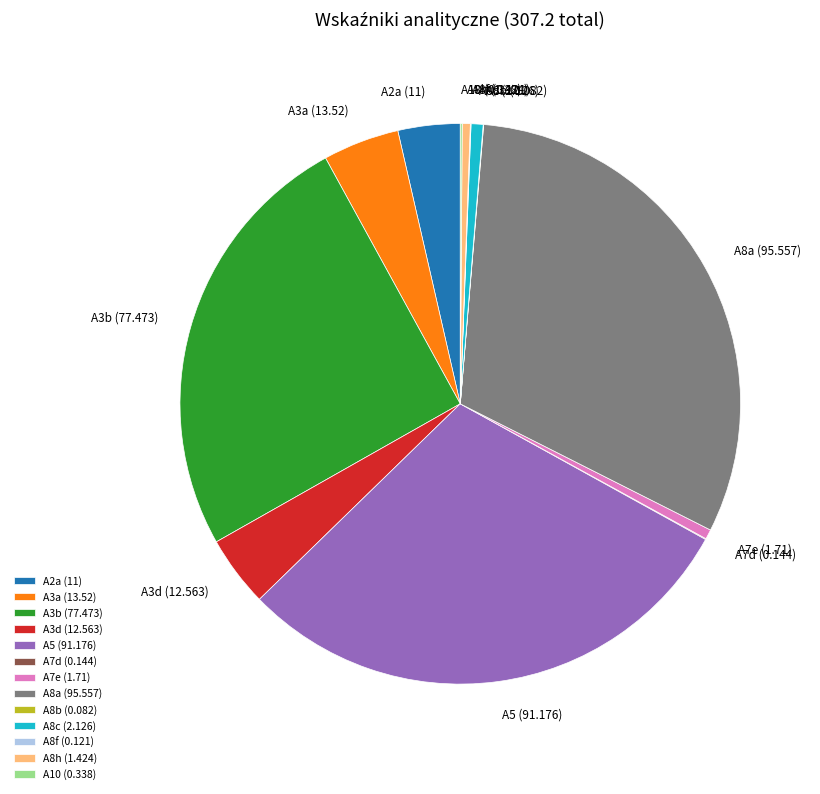

True or false: A3b accounts for 25% of the total.

True